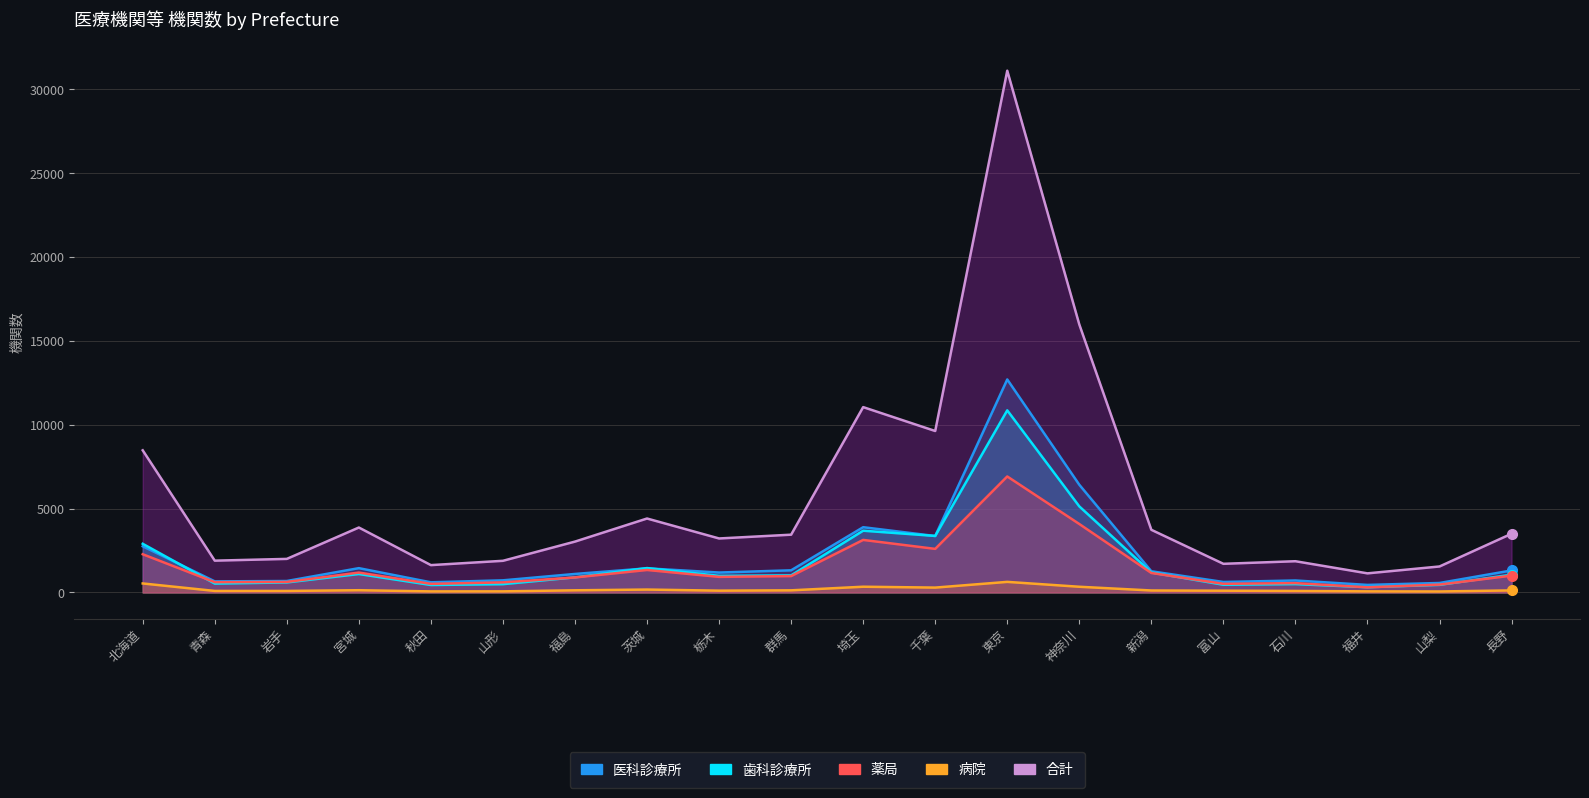

Where is the first local minimum for 合計?

青森